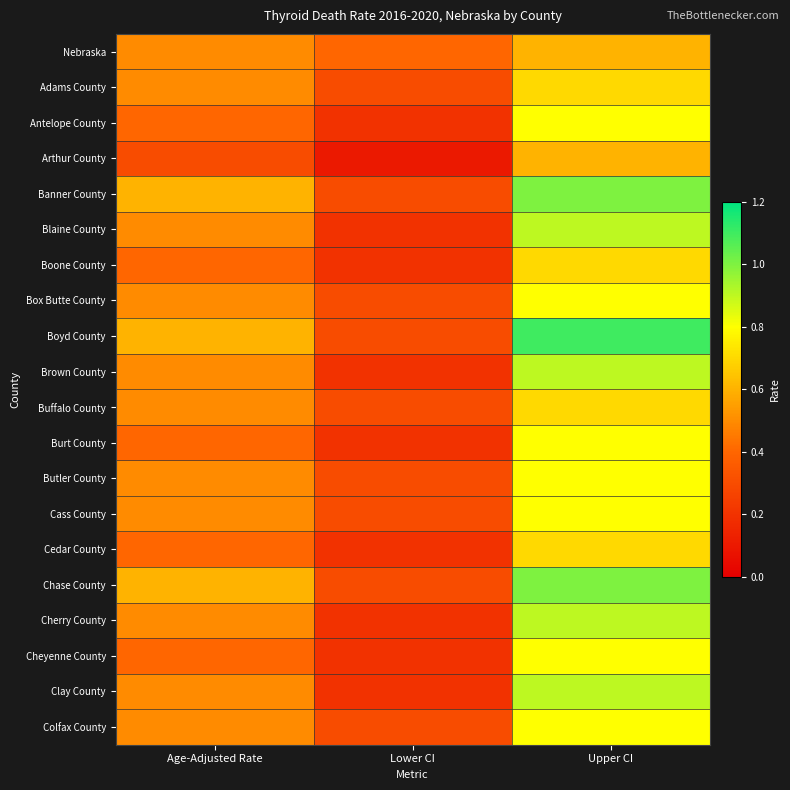

Reading left to right, list all the values displayed in this chart.

Nebraska: Age-Adjusted Rate=0.5	Lower CI=0.4	Upper CI=0.6
Adams County: Age-Adjusted Rate=0.5	Lower CI=0.3	Upper CI=0.7
Antelope County: Age-Adjusted Rate=0.4	Lower CI=0.2	Upper CI=0.8
Arthur County: Age-Adjusted Rate=0.3	Lower CI=0.1	Upper CI=0.6
Banner County: Age-Adjusted Rate=0.6	Lower CI=0.3	Upper CI=1.0
Blaine County: Age-Adjusted Rate=0.5	Lower CI=0.2	Upper CI=0.9
Boone County: Age-Adjusted Rate=0.4	Lower CI=0.2	Upper CI=0.7
Box Butte County: Age-Adjusted Rate=0.5	Lower CI=0.3	Upper CI=0.8
Boyd County: Age-Adjusted Rate=0.6	Lower CI=0.3	Upper CI=1.1
Brown County: Age-Adjusted Rate=0.5	Lower CI=0.2	Upper CI=0.9
Buffalo County: Age-Adjusted Rate=0.5	Lower CI=0.3	Upper CI=0.7
Burt County: Age-Adjusted Rate=0.4	Lower CI=0.2	Upper CI=0.8
Butler County: Age-Adjusted Rate=0.5	Lower CI=0.3	Upper CI=0.8
Cass County: Age-Adjusted Rate=0.5	Lower CI=0.3	Upper CI=0.8
Cedar County: Age-Adjusted Rate=0.4	Lower CI=0.2	Upper CI=0.7
Chase County: Age-Adjusted Rate=0.6	Lower CI=0.3	Upper CI=1.0
Cherry County: Age-Adjusted Rate=0.5	Lower CI=0.2	Upper CI=0.9
Cheyenne County: Age-Adjusted Rate=0.4	Lower CI=0.2	Upper CI=0.8
Clay County: Age-Adjusted Rate=0.5	Lower CI=0.2	Upper CI=0.9
Colfax County: Age-Adjusted Rate=0.5	Lower CI=0.3	Upper CI=0.8